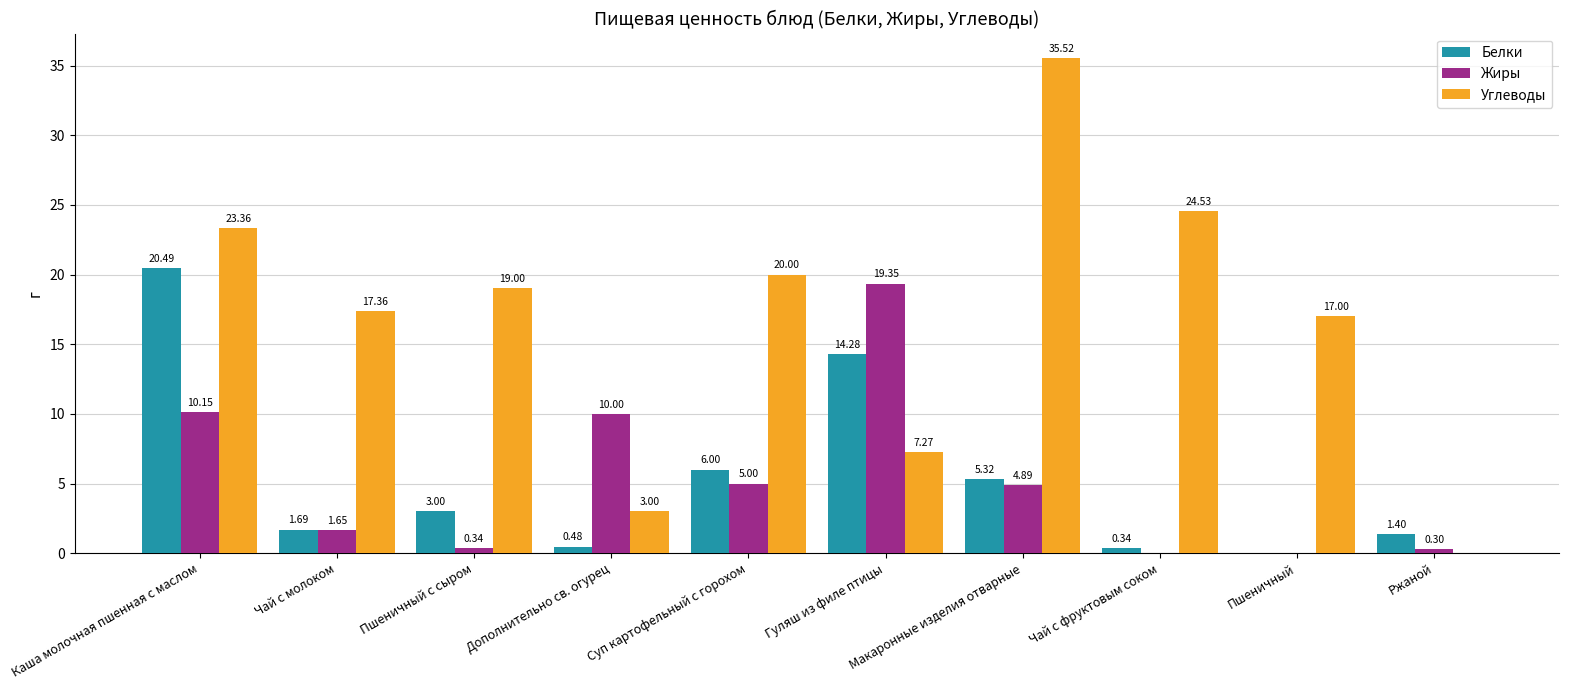

Between Суп картофельный с горохом and Макаронные изделия отварные, which series saw the biggest shift?

Углеводы